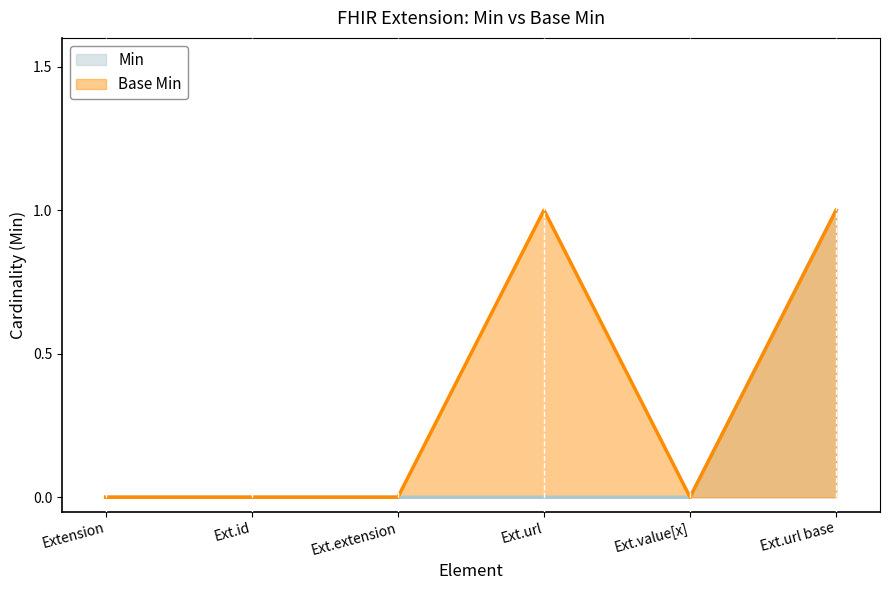

How many lines are shown in the chart?

2